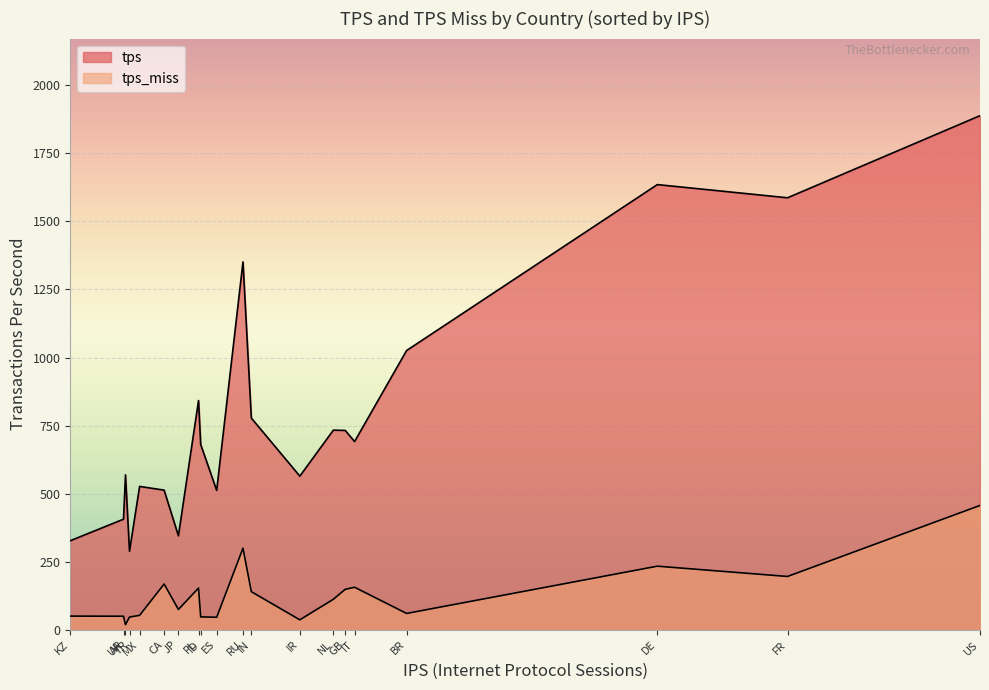

The value of tps_miss at 588087 is 76.4. True or false?

False